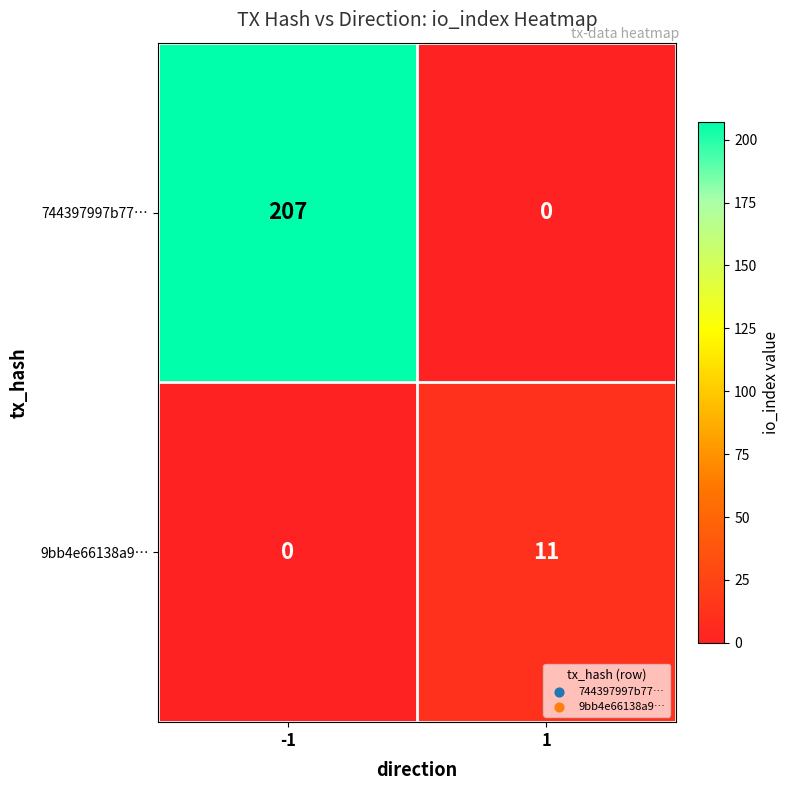

How many data points in 744397997b77… are less than 207?

1